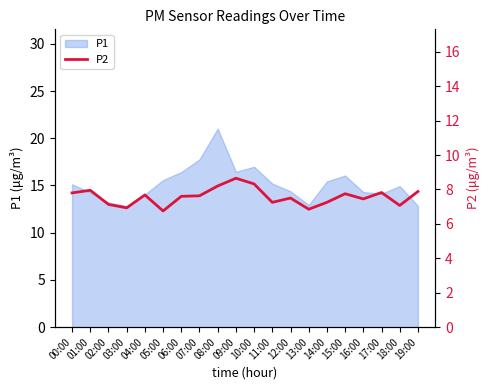

What is the difference between the maximum and minimum values?

1.9